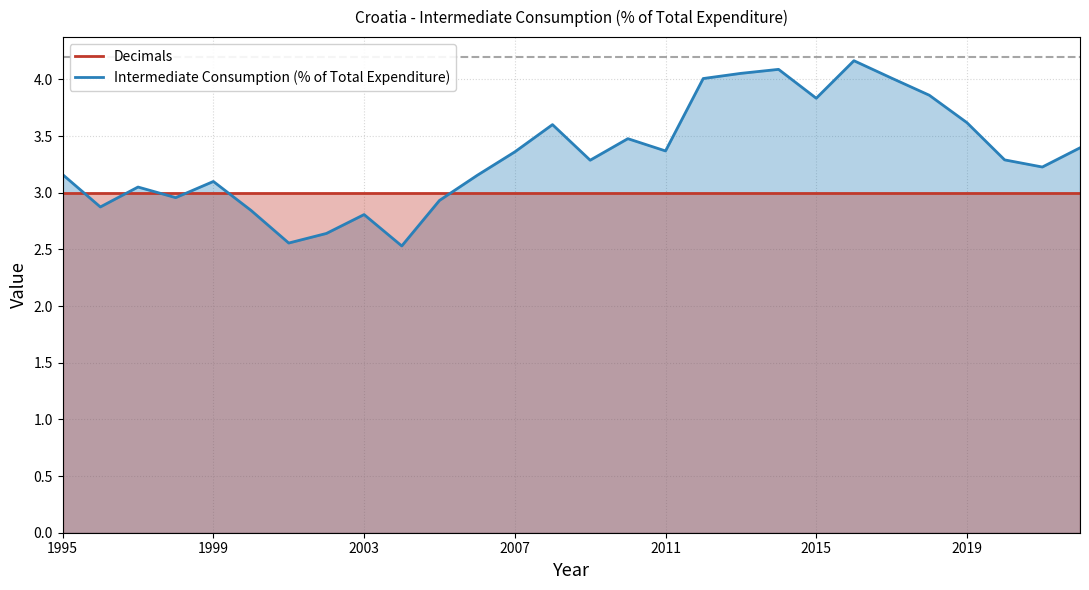

Reading left to right, what are all the values shown in this chart?

Decimals: 3.0	3.0	3.0	3.0	3.0	3.0	3.0	3.0	3.0	3.0	3.0	3.0	3.0	3.0	3.0	3.0	3.0	3.0	3.0	3.0	3.0	3.0	3.0	3.0	3.0	3.0	3.0	3.0
Intermediate Consumption (% of Total Expenditure): 3.2	2.9	3.1	3.0	3.1	2.8	2.6	2.6	2.8	2.5	2.9	3.2	3.4	3.6	3.3	3.5	3.4	4.0	4.1	4.1	3.8	4.2	4.0	3.9	3.6	3.3	3.2	3.4